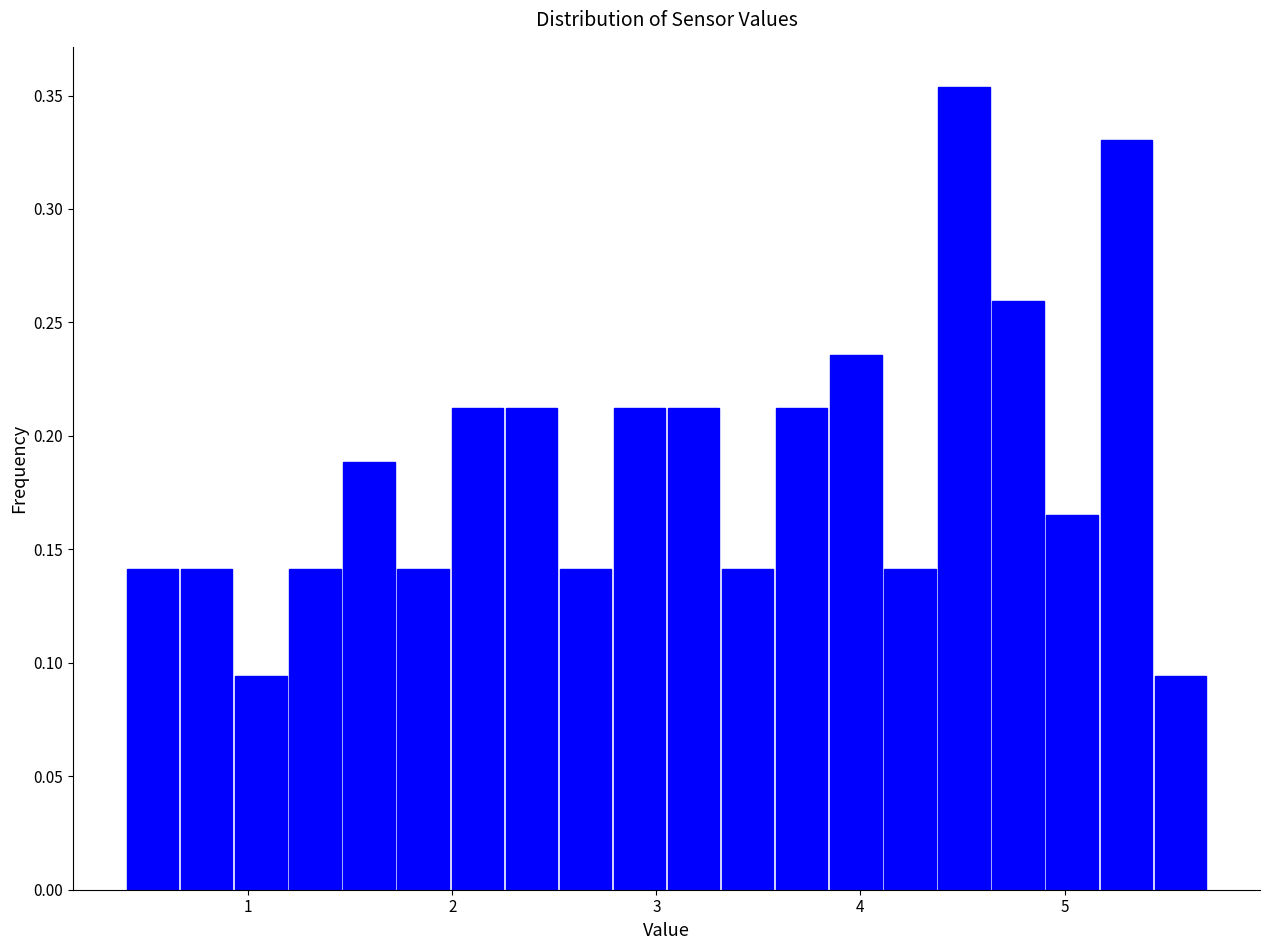

Around what value on the x-axis is the tallest bar? Give the approximate position of its centre, as read against the axis.

4.5